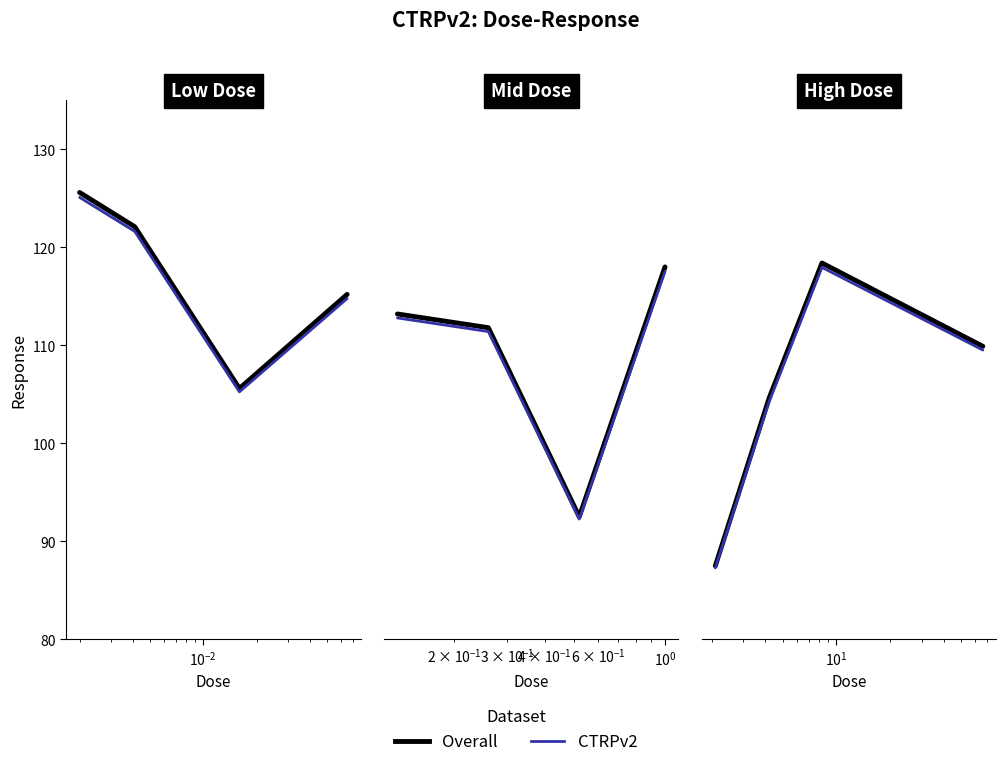

Rank the series by their average value, from highest to lowest.

Overall, CTRPv2